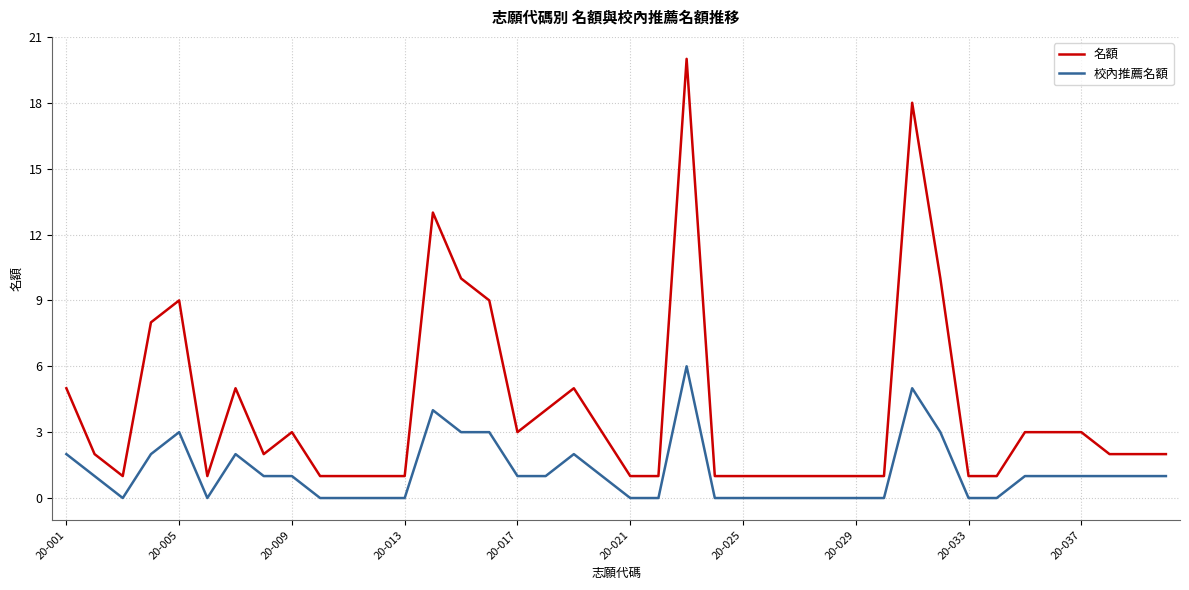

Rank the series by their average value, from lowest to highest.

校內推薦名額, 名額